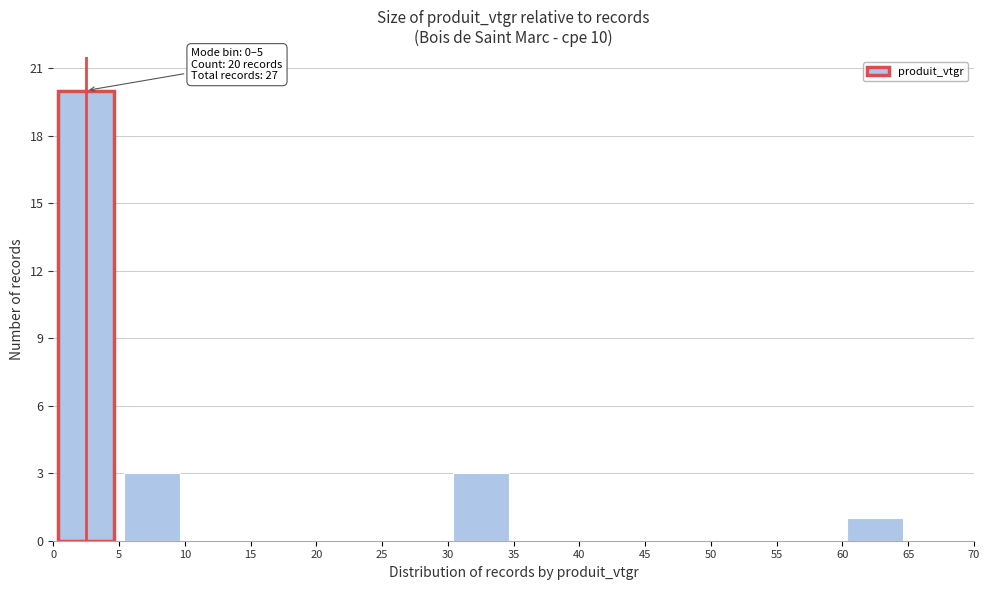

Over which range of the x-axis is the bar tallest?

0 to 5